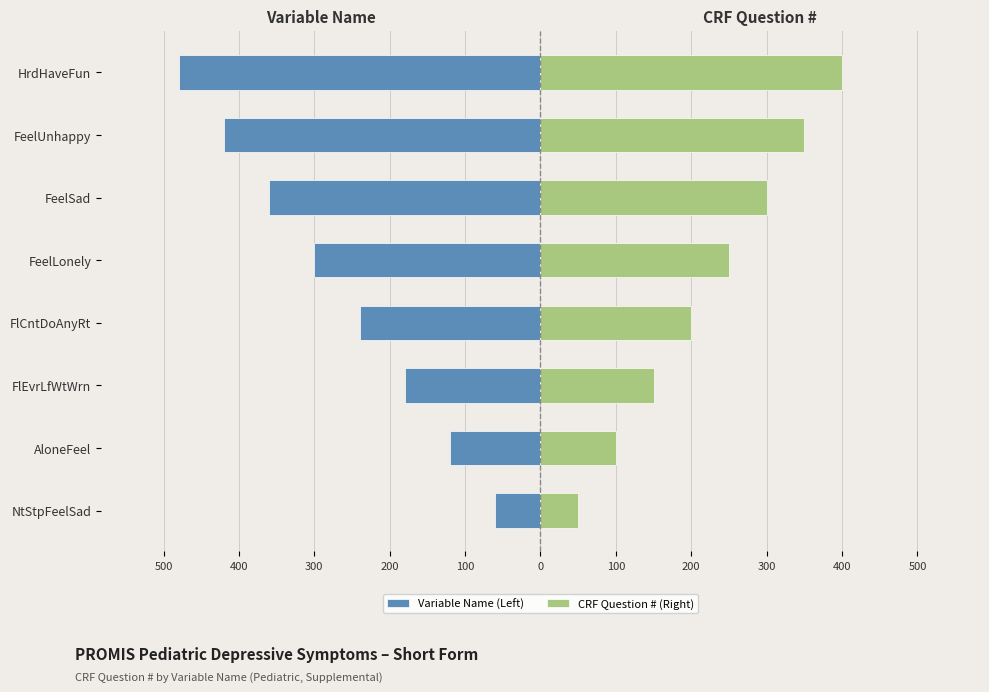

What is the difference between the second highest and second lowest values in the CRF Question # (Right) series?

250